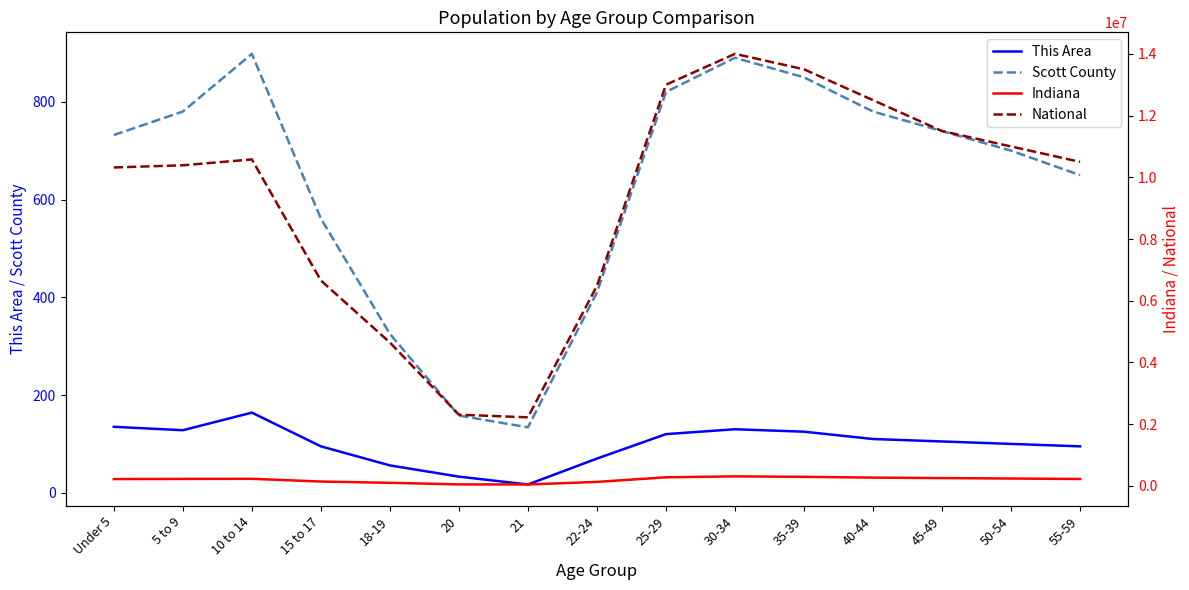

Is this an area chart (filled region under the line)?

No